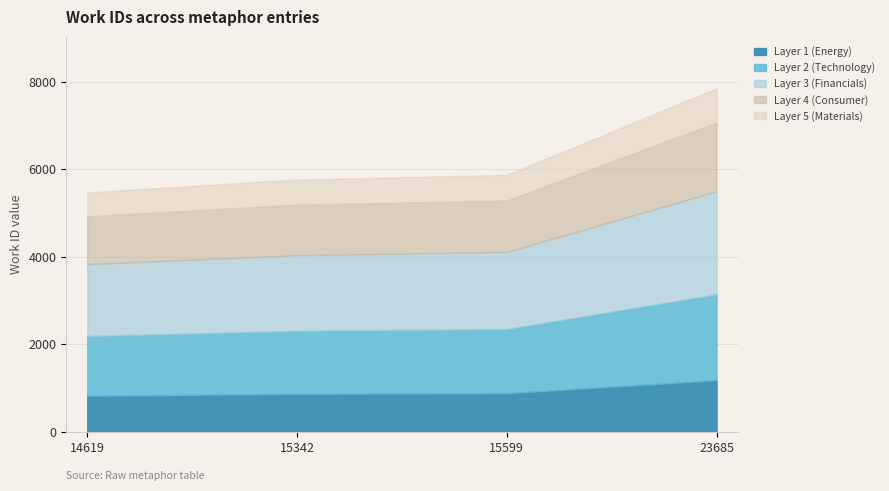

True or false: the data shows 2488 at 14619.

False